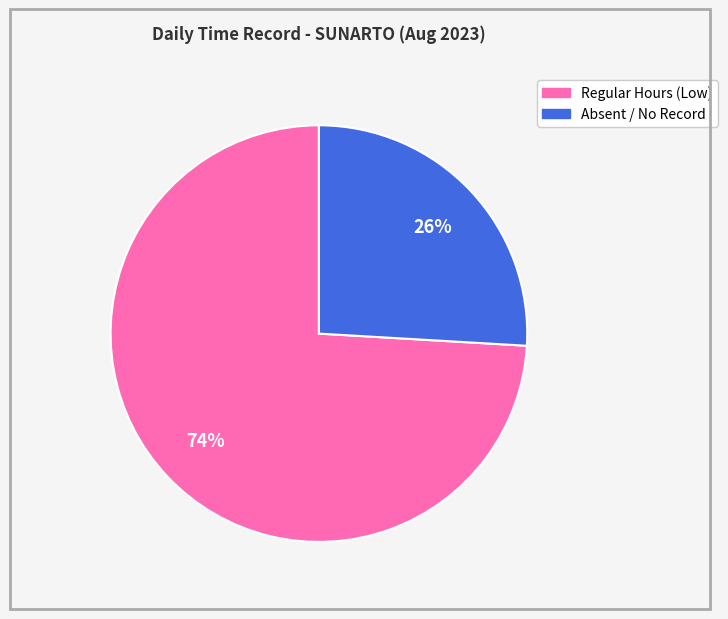

To the nearest percent, what is the difference between the largest and smallest slice percentages?

48%